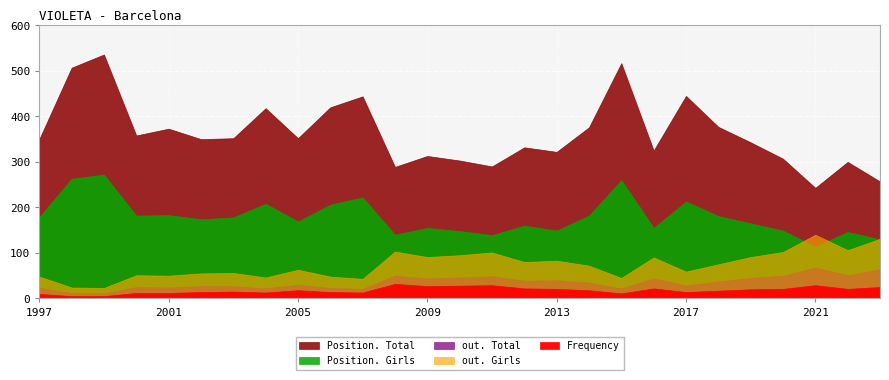

What is the smallest value displayed?

5